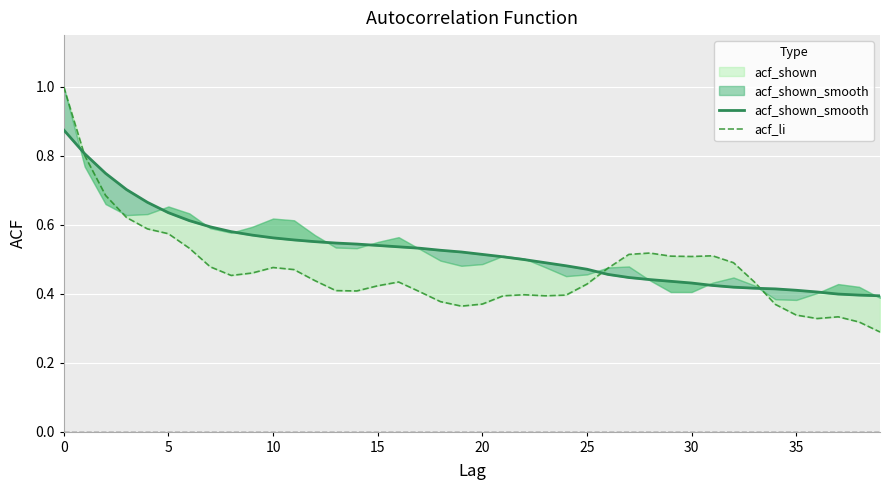

Is the value of acf_li at 30 greater than the value of acf_shown_smooth at 21?

Yes